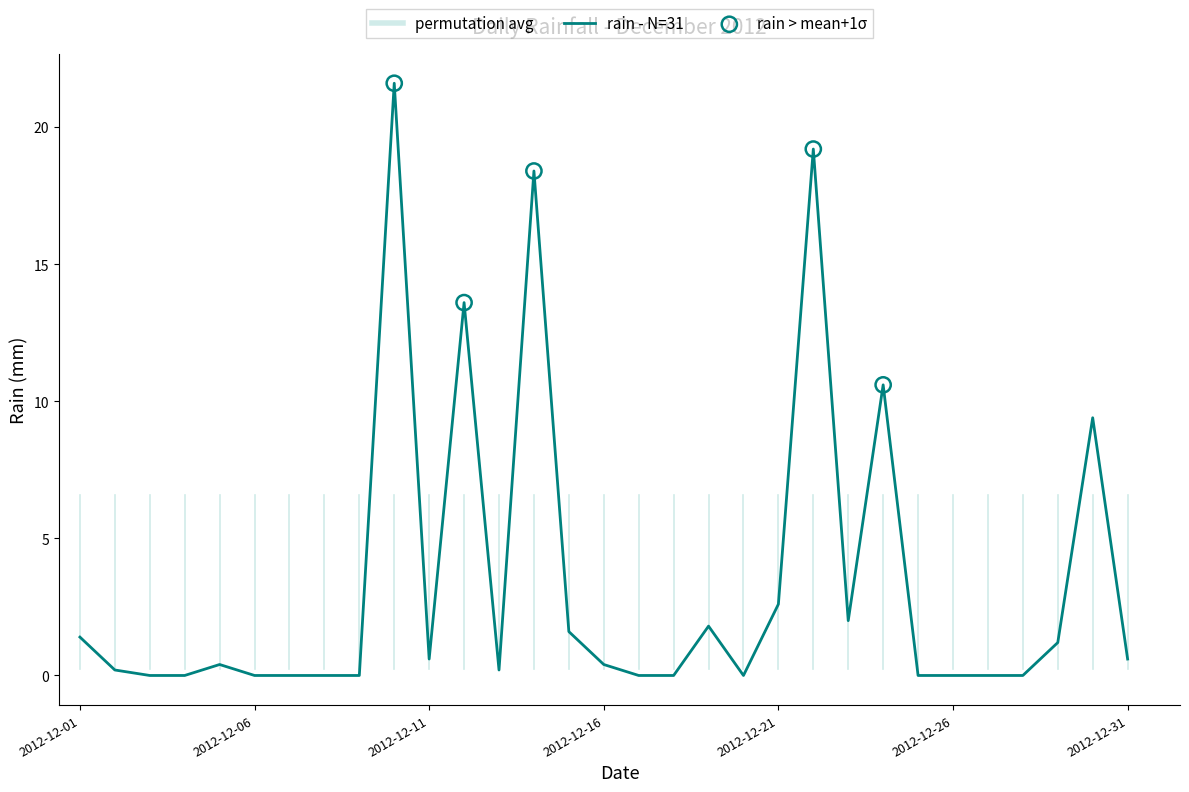

What is the difference between the maximum and minimum values?

21.6